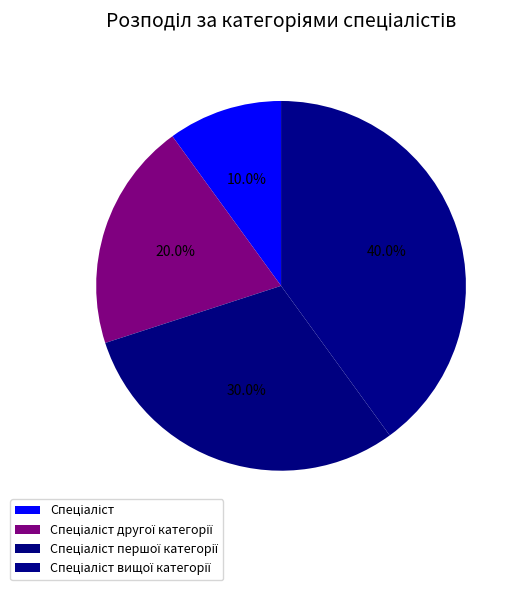

How many segments does this pie chart have?

4